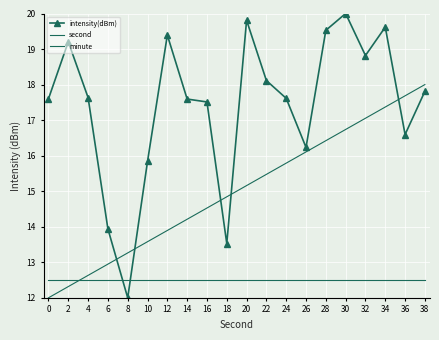

What is the value of the minute point at the 7th from the left?

12.5